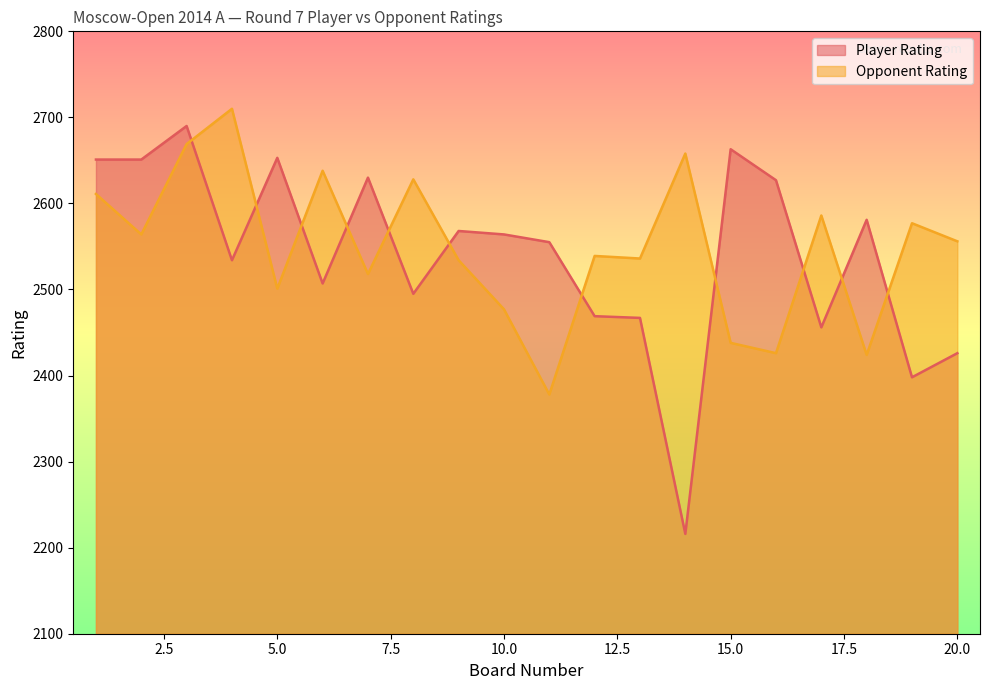

How many data points in Player Rating are less than 2564?

10